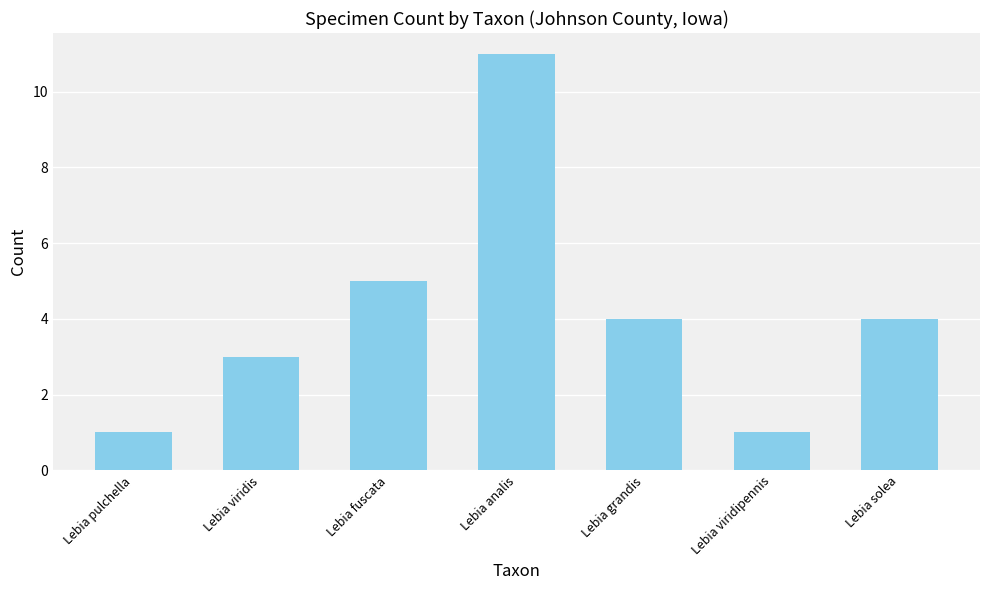

What is the change in value from Lebia viridis to Lebia fuscata?

+2